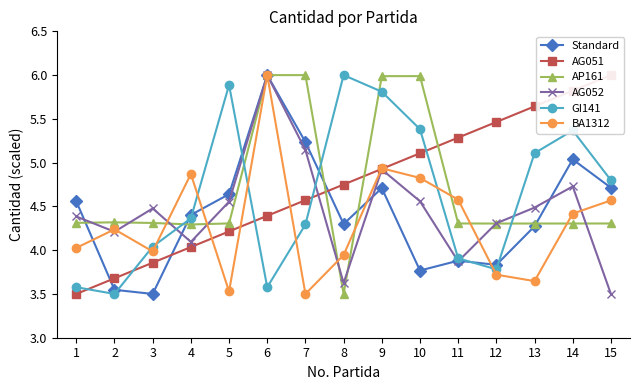

How many data points in AP161 are above 4?

14